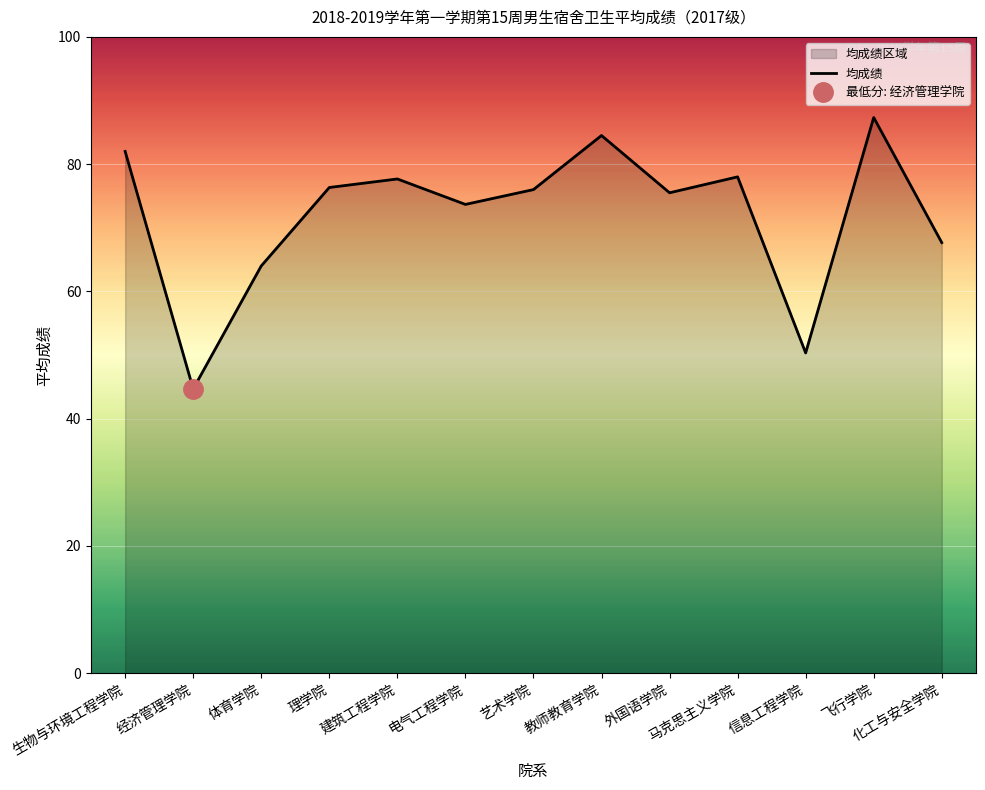

What is the lowest value of the 均成绩 series?

44.7